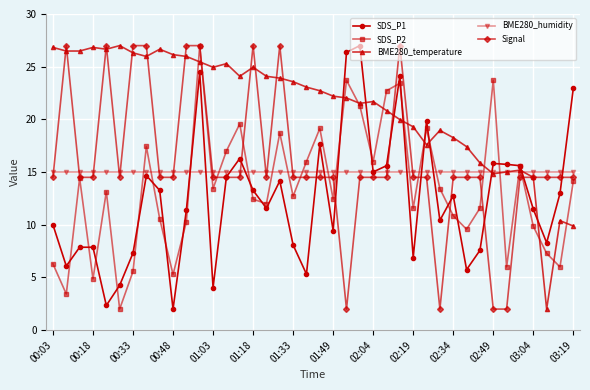

Which series has the largest total across all categories?

BME280_temperature